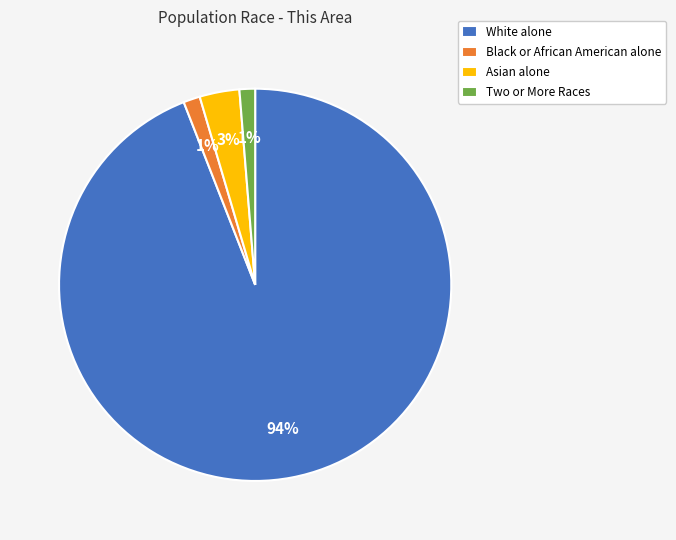

Between Two or More Races and Asian alone, which is larger?

Asian alone